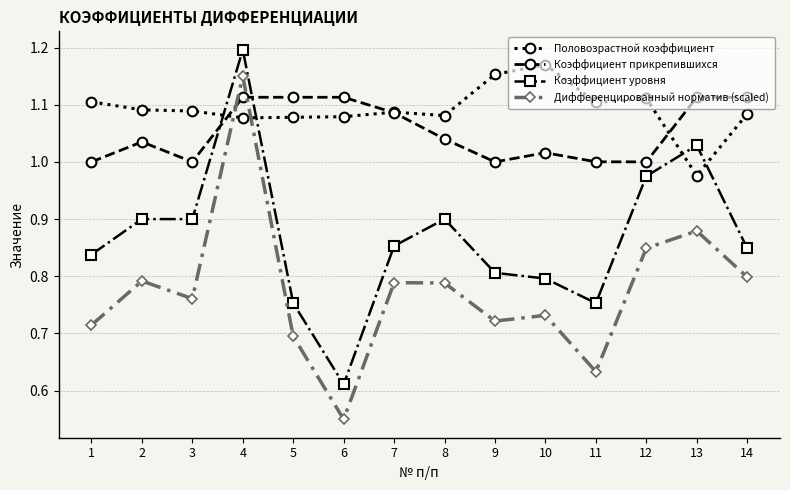

At 14, list the series in order from largest to smallest.

Коэффициент прикрепившихся, Половозрастной коэффициент, Коэффициент уровня, Дифференцированный норматив (scaled)